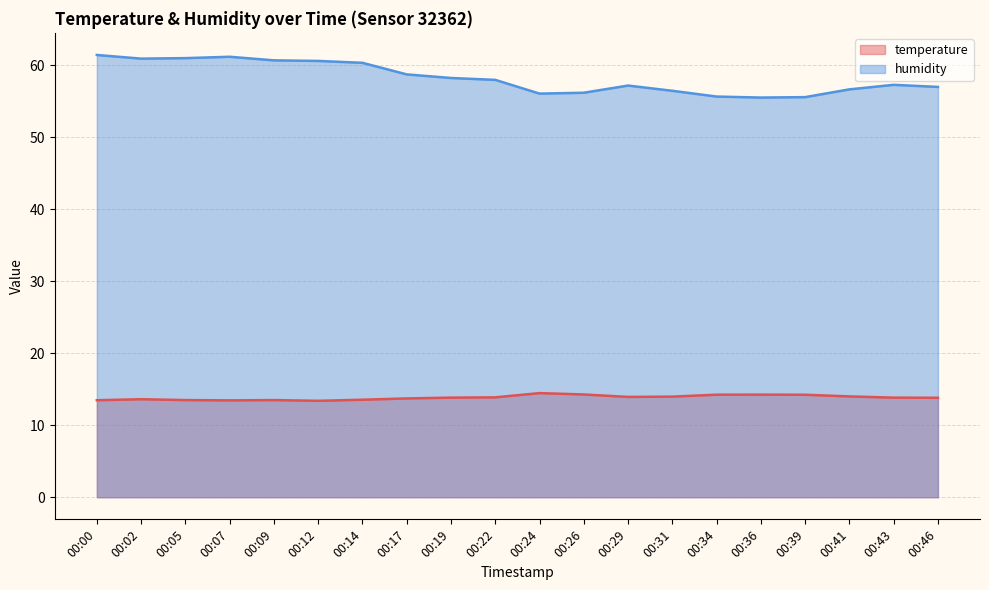

Which series has the widest spread of values?

humidity